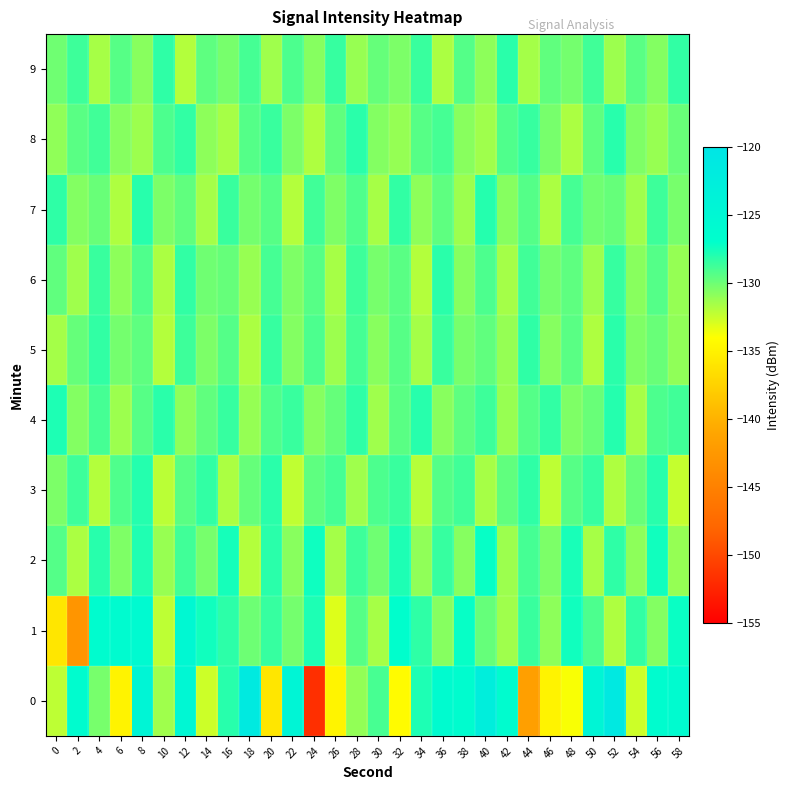

What is the greatest value displayed?

-121.1